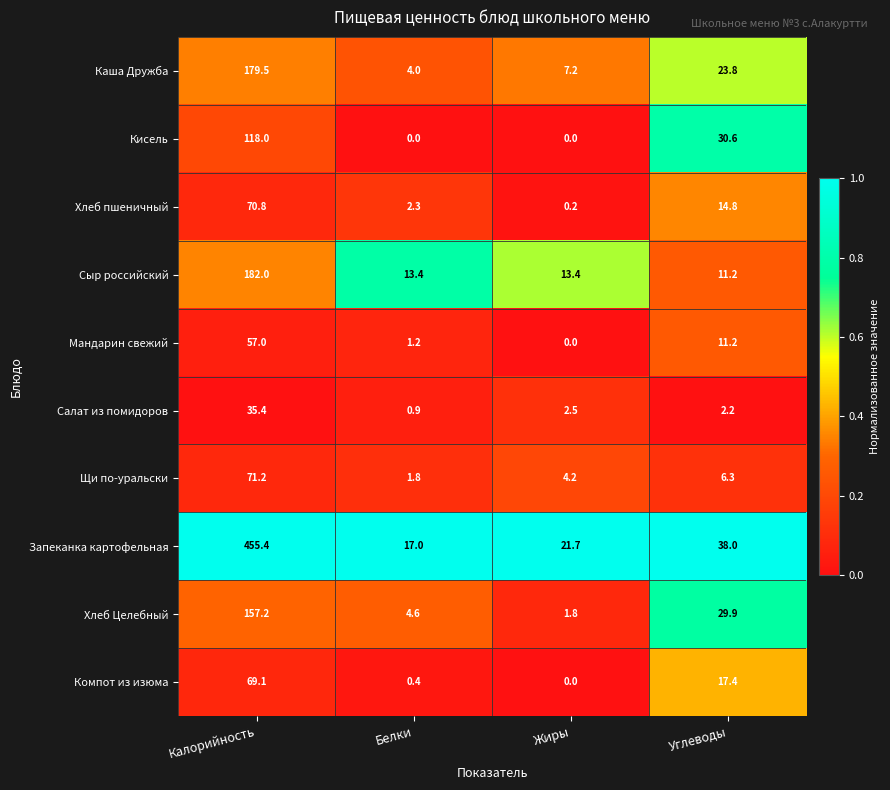

List the series in order of their peak value, lowest first.

Салат из помидоров, Мандарин свежий, Компот из изюма, Хлеб пшеничный, Щи по-уральски, Кисель, Хлеб Целебный, Каша Дружба, Сыр российский, Запеканка картофельная